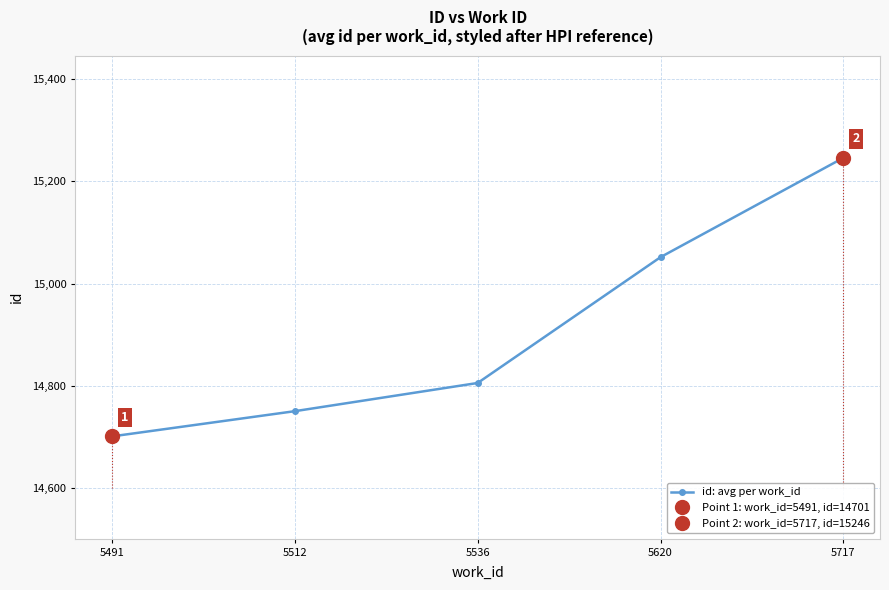

How many lines are shown in the chart?

1